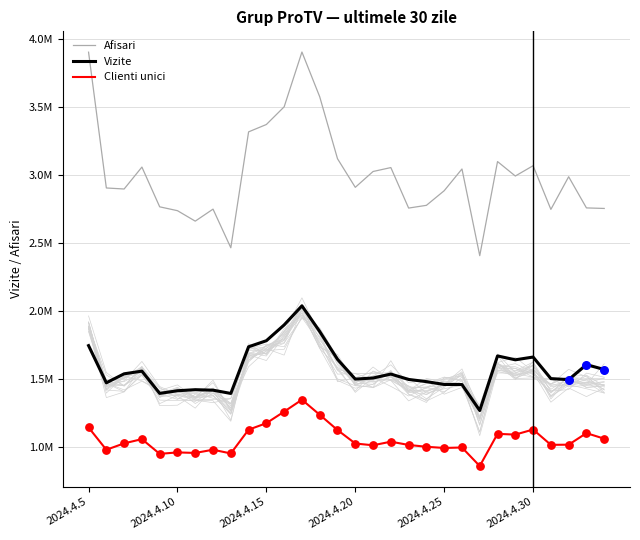

Which series reaches the minimum Y coordinate?

Clienti unici